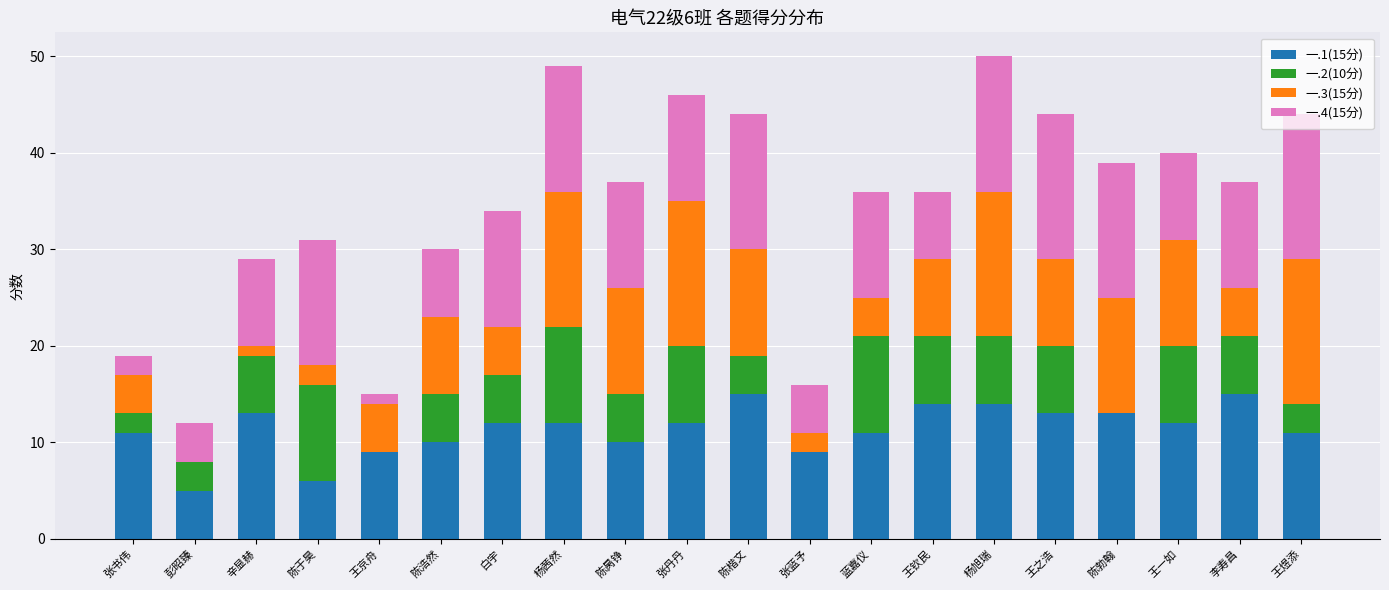

True or false: 一.1(15分) has a value of 13 at 陈昺铮.

False